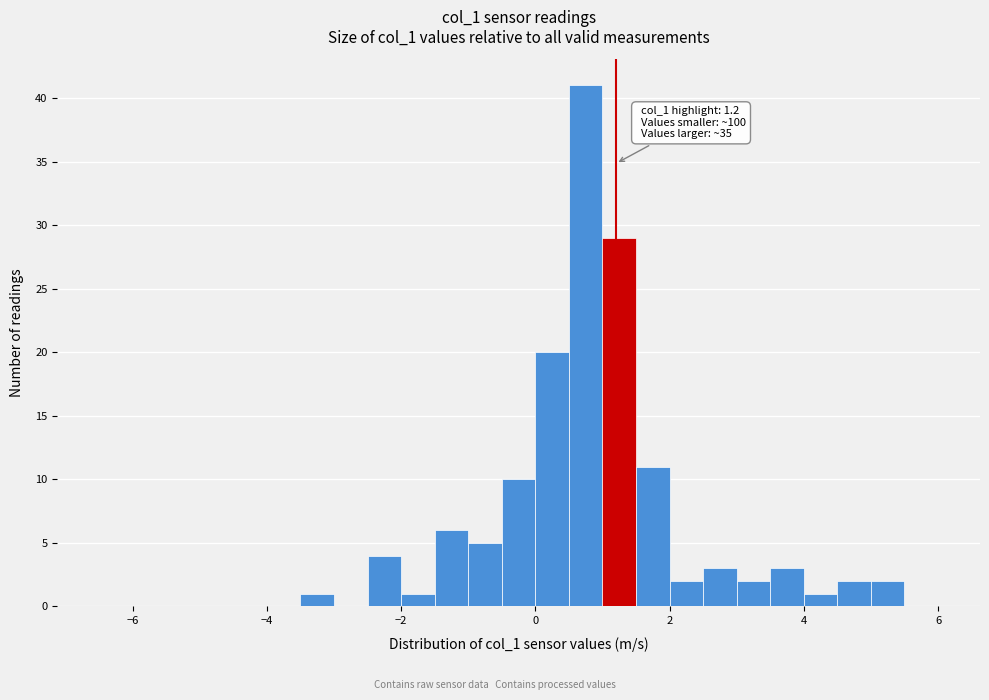

Around what value on the x-axis is the tallest bar? Give the approximate position of its centre, as read against the axis.

0.8